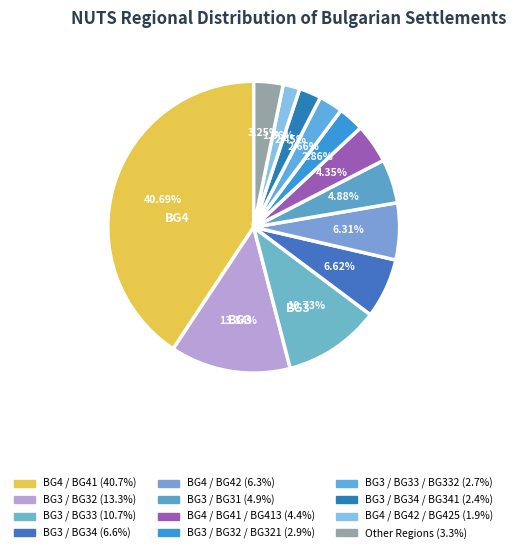

Count the number of slices in the pie.

12